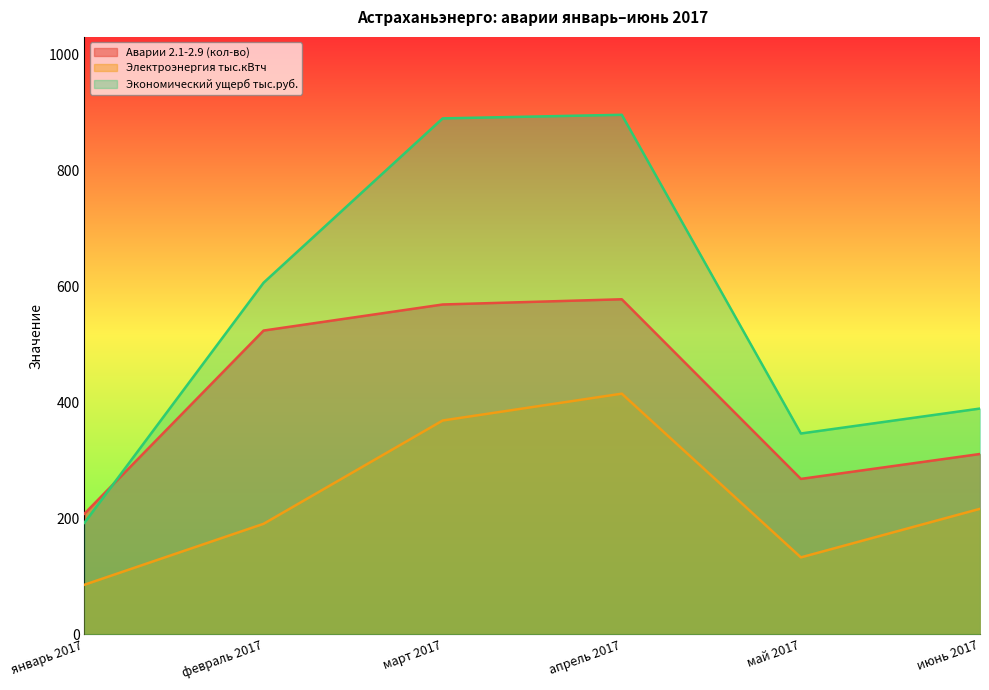

List the series in order of their peak value, highest first.

Экономический ущерб тыс.руб., Аварии 2.1-2.9 (кол-во), Электроэнергия тыс.кВтч